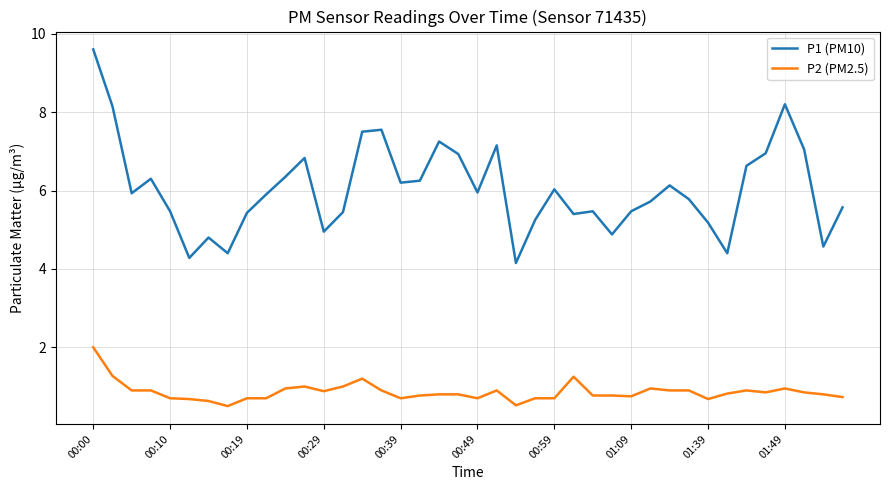

True or false: P2 (PM2.5) and P1 (PM10) cross at least once.

False